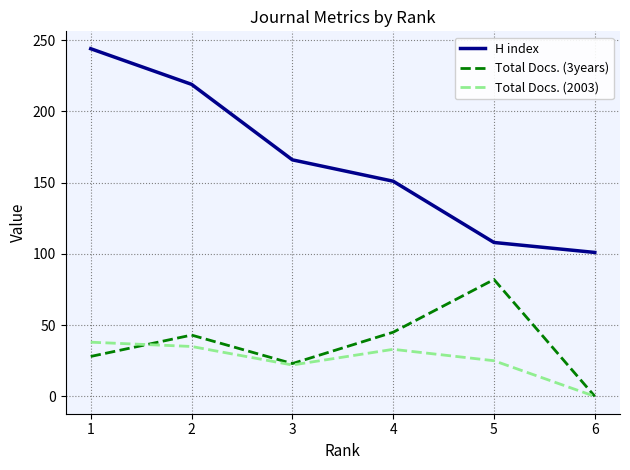

How many categories are shown in the chart?

6